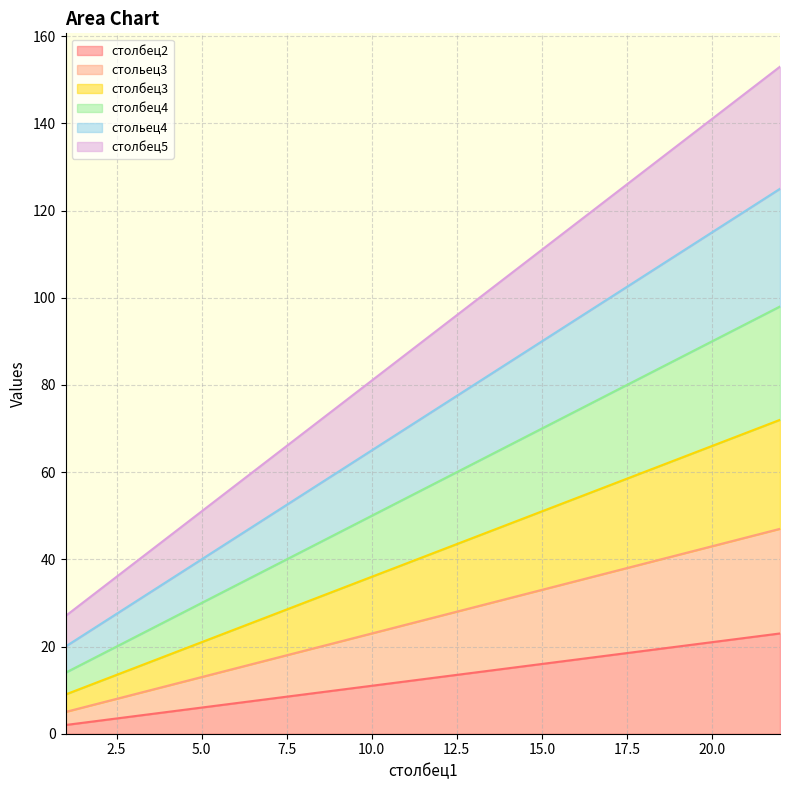

What is the sum of the стольец4 values at 1 and 15?

110